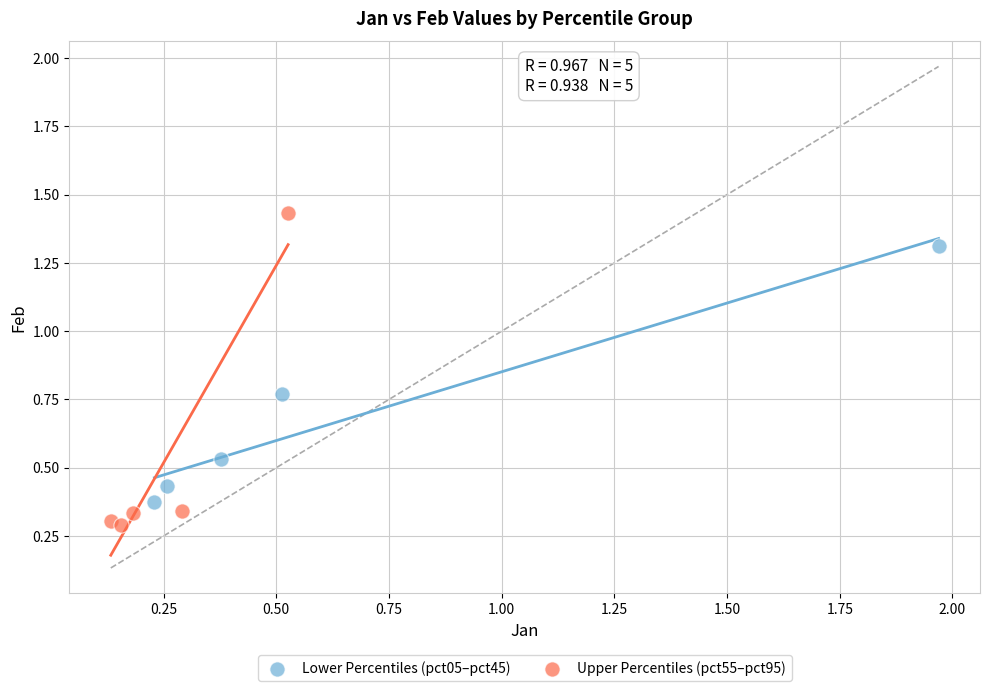

Which series contains the highest Y value?

Upper Percentiles (pct55–pct95)